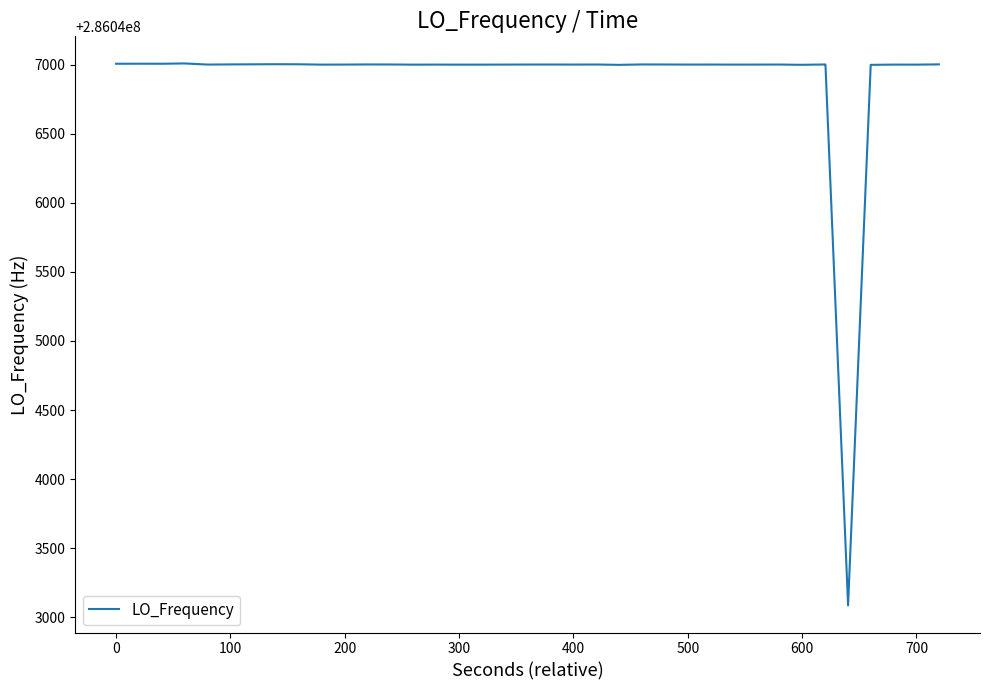

What is the difference between the maximum and minimum values?

3925.1